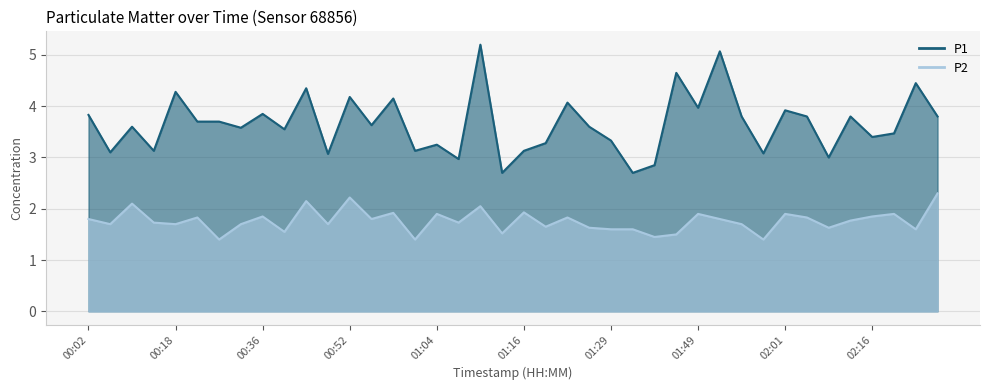

Reading right to left, list all the values displayed in this chart.

P1: 3.8	4.5	3.5	3.4	3.8	3.0	3.8	3.9	3.1	3.8	5.1	4.0	4.7	2.9	2.7	3.3	3.6	4.1	3.3	3.1	2.7	5.2	3.0	3.2	3.1	4.2	3.6	4.2	3.1	4.3	3.5	3.9	3.6	3.7	3.7	4.3	3.1	3.6	3.1	3.8
P2: 2.3	1.6	1.9	1.9	1.8	1.6	1.8	1.9	1.4	1.7	1.8	1.9	1.5	1.4	1.6	1.6	1.6	1.8	1.6	1.9	1.5	2.0	1.7	1.9	1.4	1.9	1.8	2.2	1.7	2.1	1.6	1.9	1.7	1.4	1.8	1.7	1.7	2.1	1.7	1.8